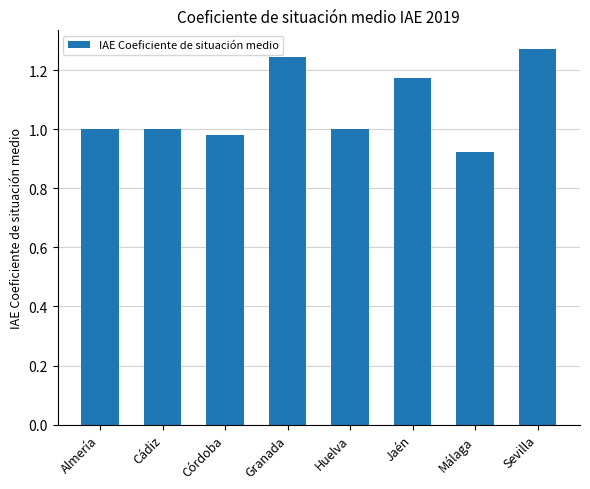

What is the sum of all values?

8.6